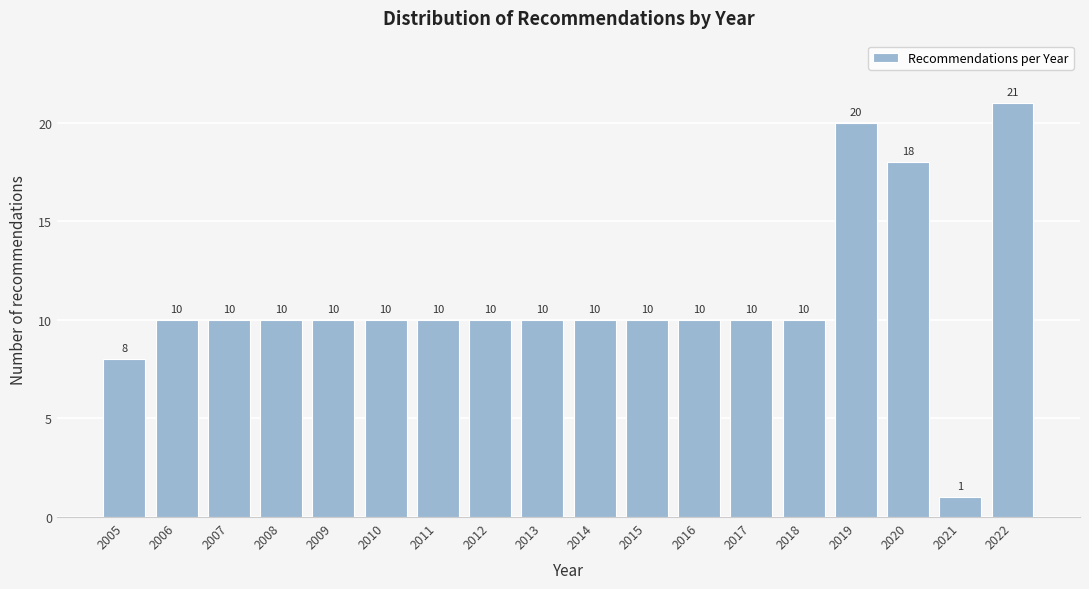

Reading left to right, transcribe all the data shown in this chart.

2005=8	2006=10	2007=10	2008=10	2009=10	2010=10	2011=10	2012=10	2013=10	2014=10	2015=10	2016=10	2017=10	2018=10	2019=20	2020=18	2021=1	2022=21